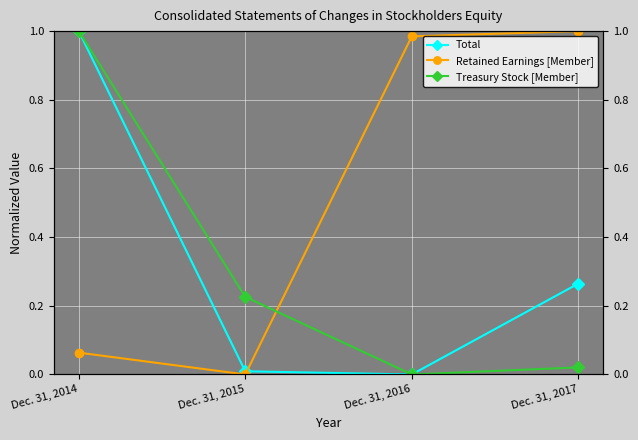

What is the sum of the Total values at Dec. 31, 2017 and Dec. 31, 2015?

0.3